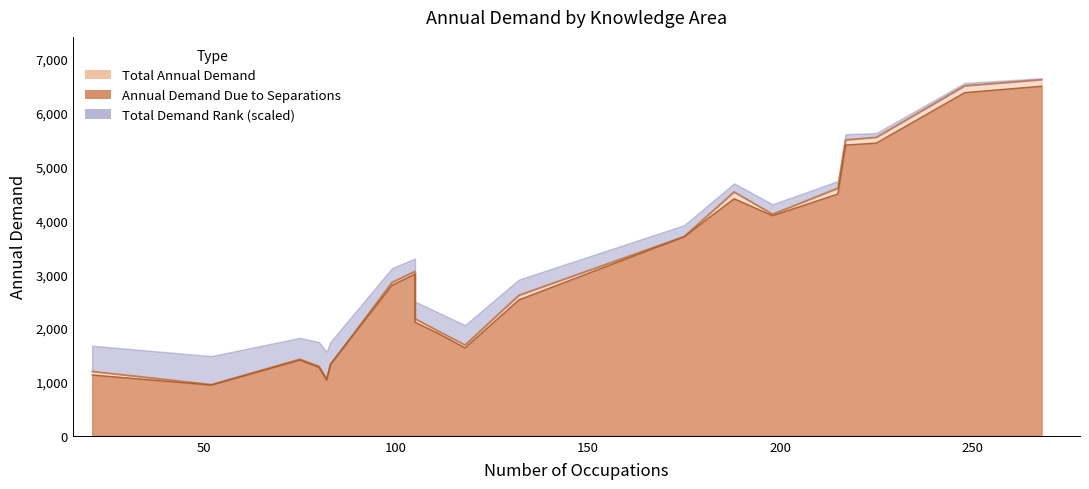

What is the approximate value of Annual Demand Due to Separations at Engineering and Technology, to the nearest 50?

1050